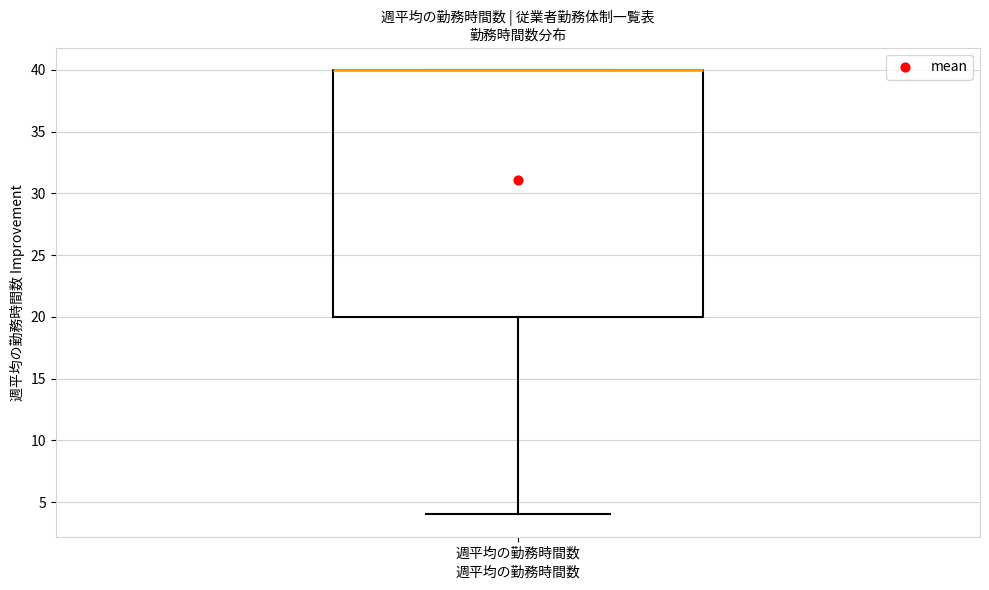

Read this box plot against the y-axis: the position of the median line, the range covered by the box, and the ends of both whiskers. The values are not printed on the chart, so give them approximately, as read against the axis.

median 40 (drawn on the box's upper edge), box 20 to 40, whiskers 4 to 40